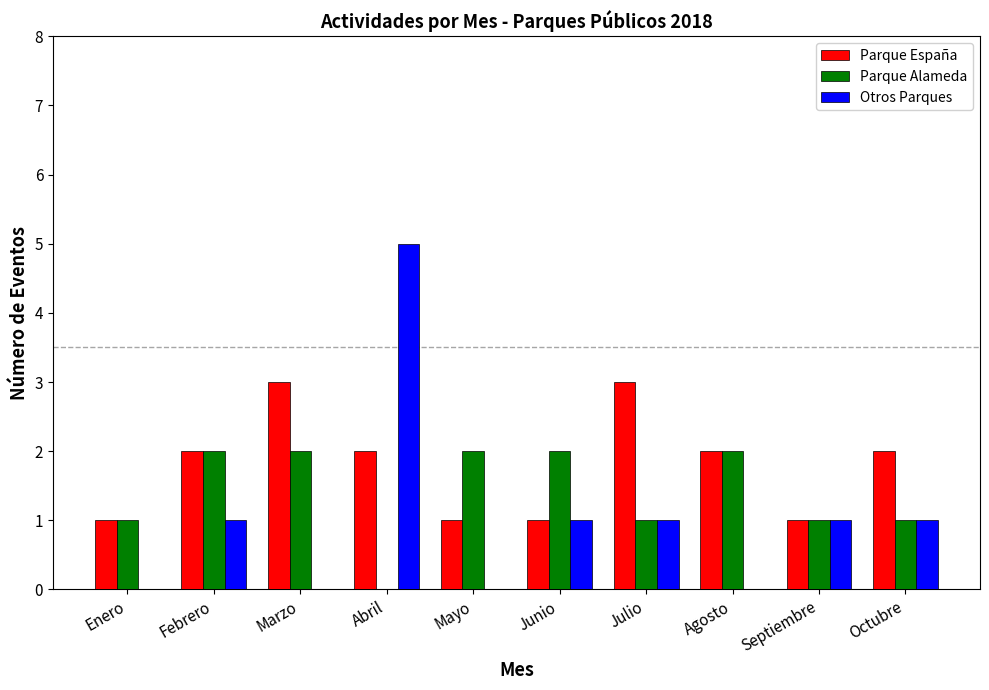

The value of Parque Alameda at Marzo is 2. True or false?

True